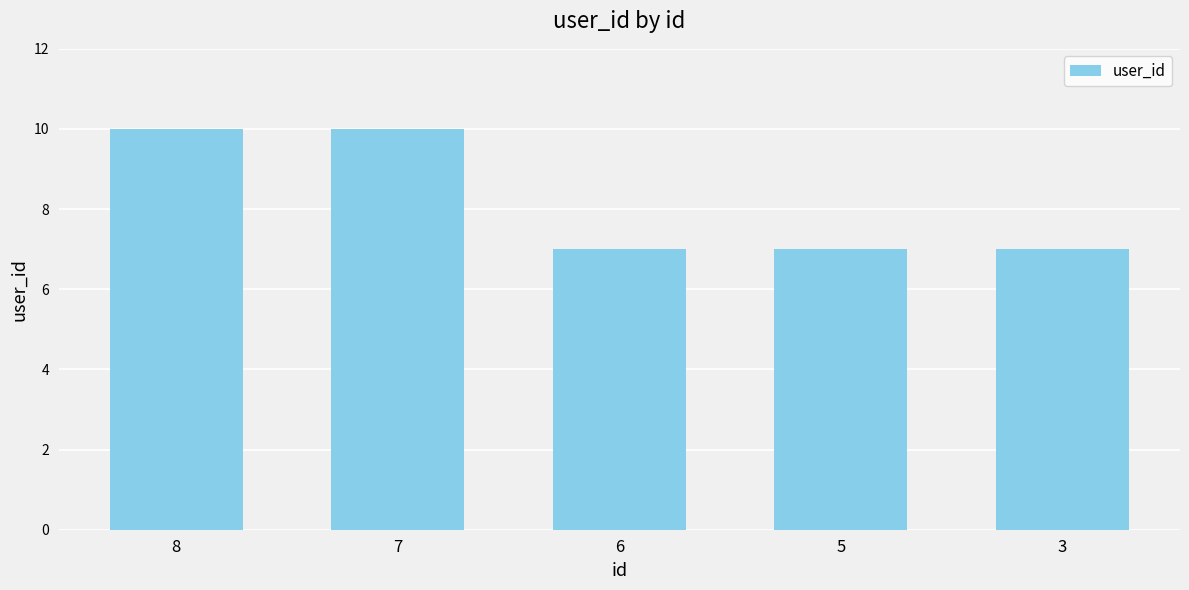

Reading left to right, what are all the values shown in this chart?

8=10	7=10	6=7	5=7	3=7